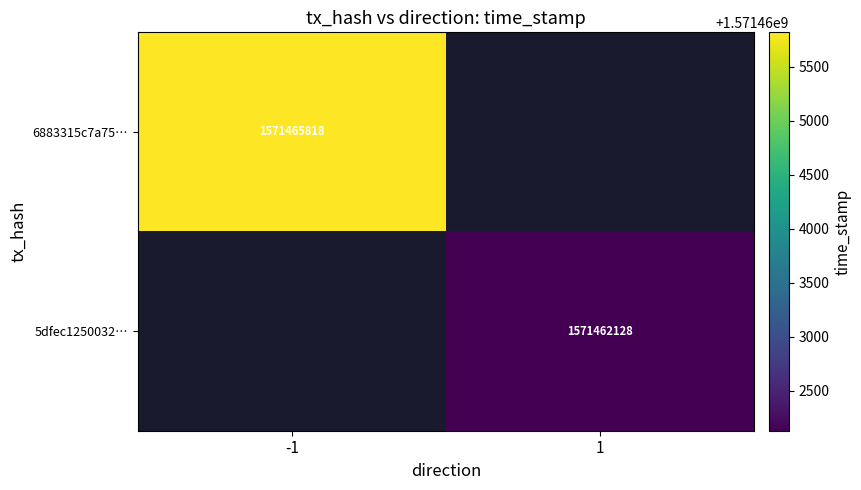

The value of 6883315c7a75… at -1 is 1571465818. True or false?

True